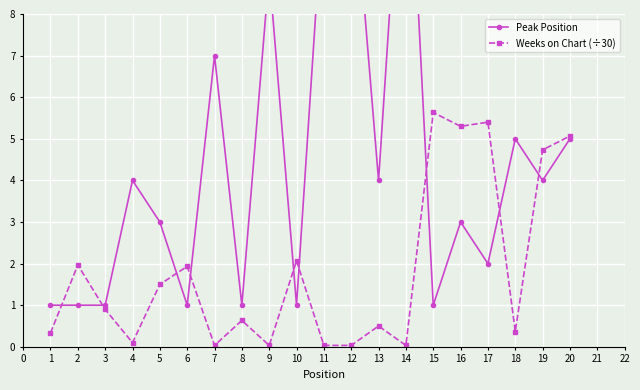

What is the value of the Weeks on Chart (÷30) point at the 15th from the left?

5.6